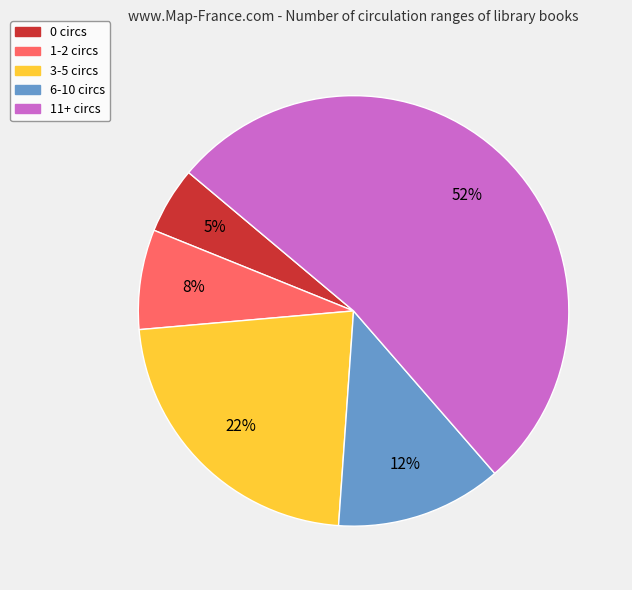

Rank the categories by value from lowest to highest.

0 circs, 1-2 circs, 6-10 circs, 3-5 circs, 11+ circs